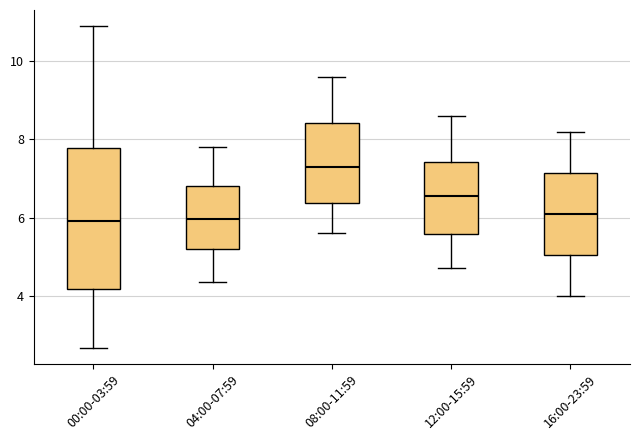

Comparing the boxes themselves (not the whiskers), which one is the tallest?

00:00-03:59